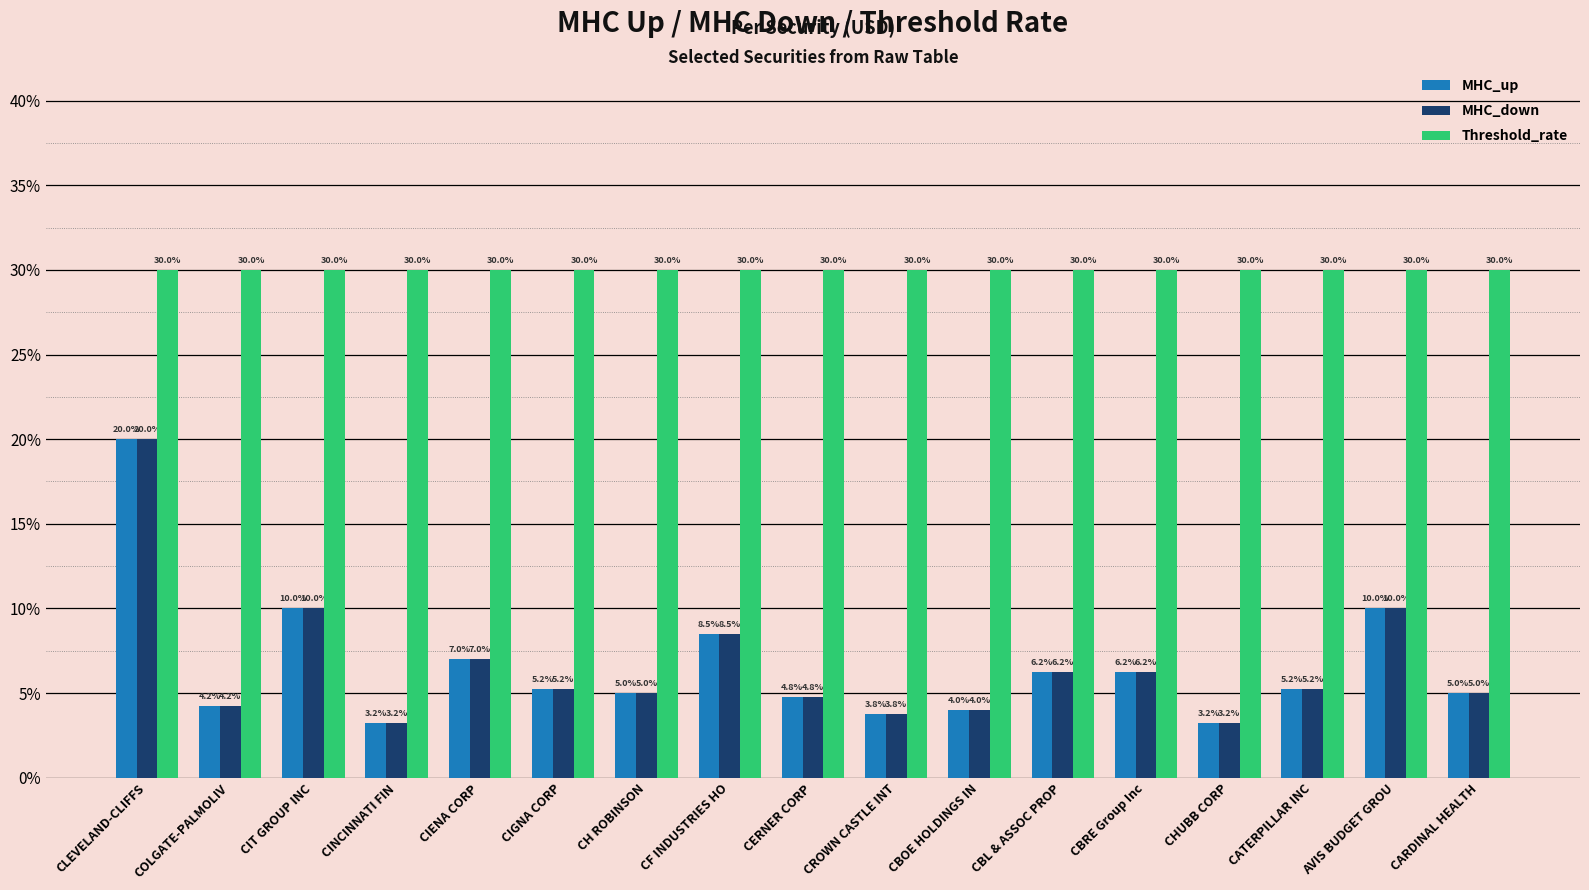

Reading left to right, extract all data points from this chart.

MHC_up: CLEVELAND-CLIFFS=0.2	COLGATE-PALMOLIV=0.0	CIT GROUP INC=0.1	CINCINNATI FIN=0.0	CIENA CORP=0.1	CIGNA CORP=0.1	CH ROBINSON=0.1	CF INDUSTRIES HO=0.1	CERNER CORP=0.0	CROWN CASTLE INT=0.0	CBOE HOLDINGS IN=0.0	CBL & ASSOC PROP=0.1	CBRE Group Inc=0.1	CHUBB CORP=0.0	CATERPILLAR INC=0.1	AVIS BUDGET GROU=0.1	CARDINAL HEALTH=0.1
MHC_down: CLEVELAND-CLIFFS=0.2	COLGATE-PALMOLIV=0.0	CIT GROUP INC=0.1	CINCINNATI FIN=0.0	CIENA CORP=0.1	CIGNA CORP=0.1	CH ROBINSON=0.1	CF INDUSTRIES HO=0.1	CERNER CORP=0.0	CROWN CASTLE INT=0.0	CBOE HOLDINGS IN=0.0	CBL & ASSOC PROP=0.1	CBRE Group Inc=0.1	CHUBB CORP=0.0	CATERPILLAR INC=0.1	AVIS BUDGET GROU=0.1	CARDINAL HEALTH=0.1
Threshold_rate: CLEVELAND-CLIFFS=0.3	COLGATE-PALMOLIV=0.3	CIT GROUP INC=0.3	CINCINNATI FIN=0.3	CIENA CORP=0.3	CIGNA CORP=0.3	CH ROBINSON=0.3	CF INDUSTRIES HO=0.3	CERNER CORP=0.3	CROWN CASTLE INT=0.3	CBOE HOLDINGS IN=0.3	CBL & ASSOC PROP=0.3	CBRE Group Inc=0.3	CHUBB CORP=0.3	CATERPILLAR INC=0.3	AVIS BUDGET GROU=0.3	CARDINAL HEALTH=0.3